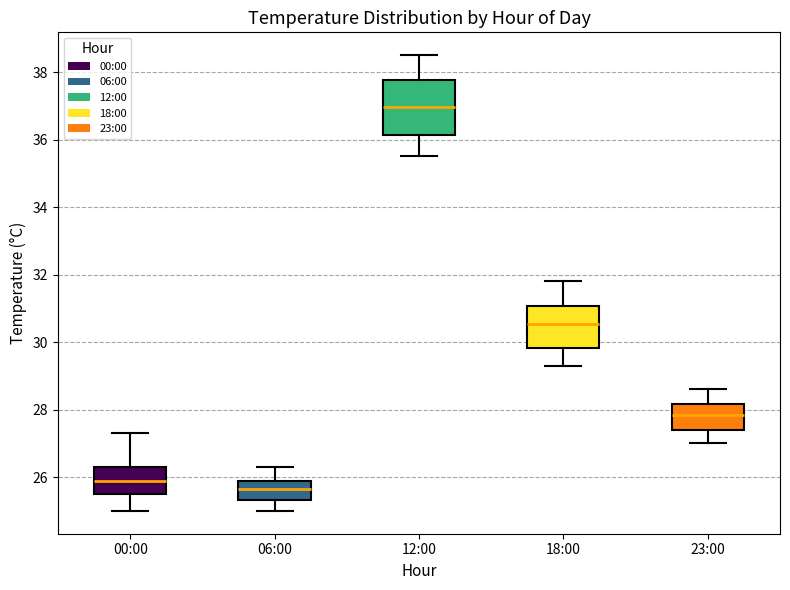

Which box's median line is the highest?

12:00